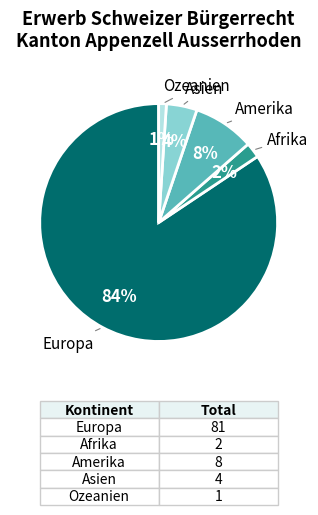

Is there a majority slice in this chart?

Yes